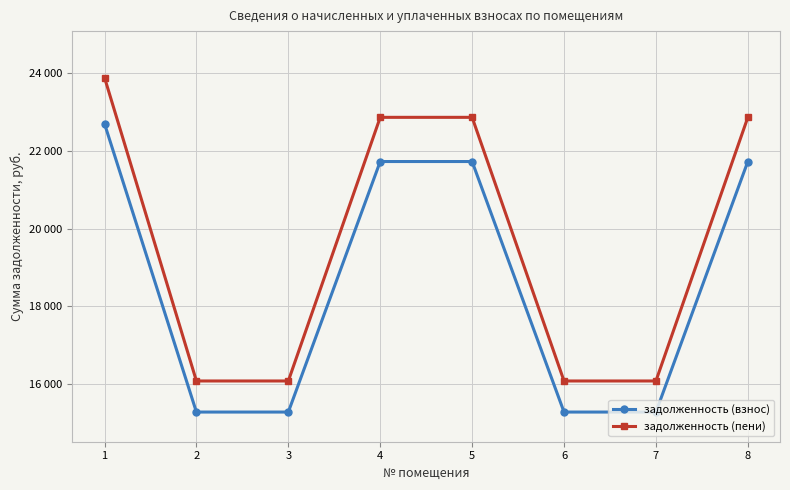

Does the chart have visible grid lines?

Yes